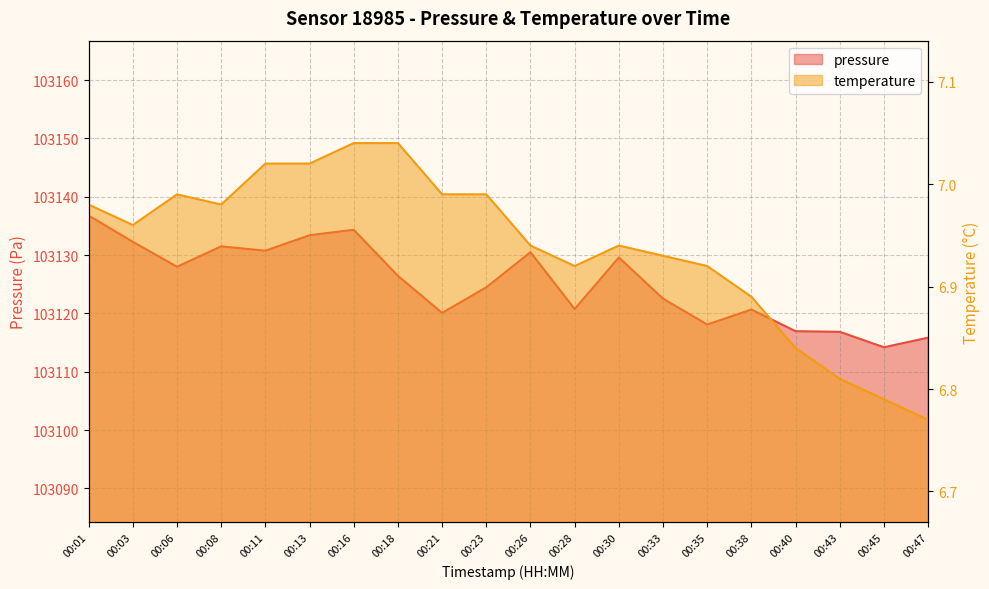

What is the average value of the temperature series?

6.9